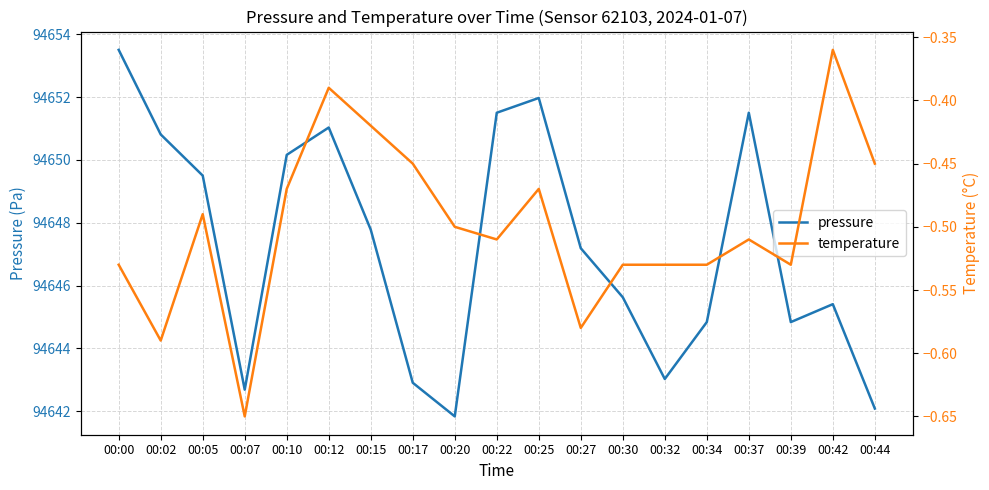

Between 00:22 and 00:34, which series saw the biggest shift?

pressure